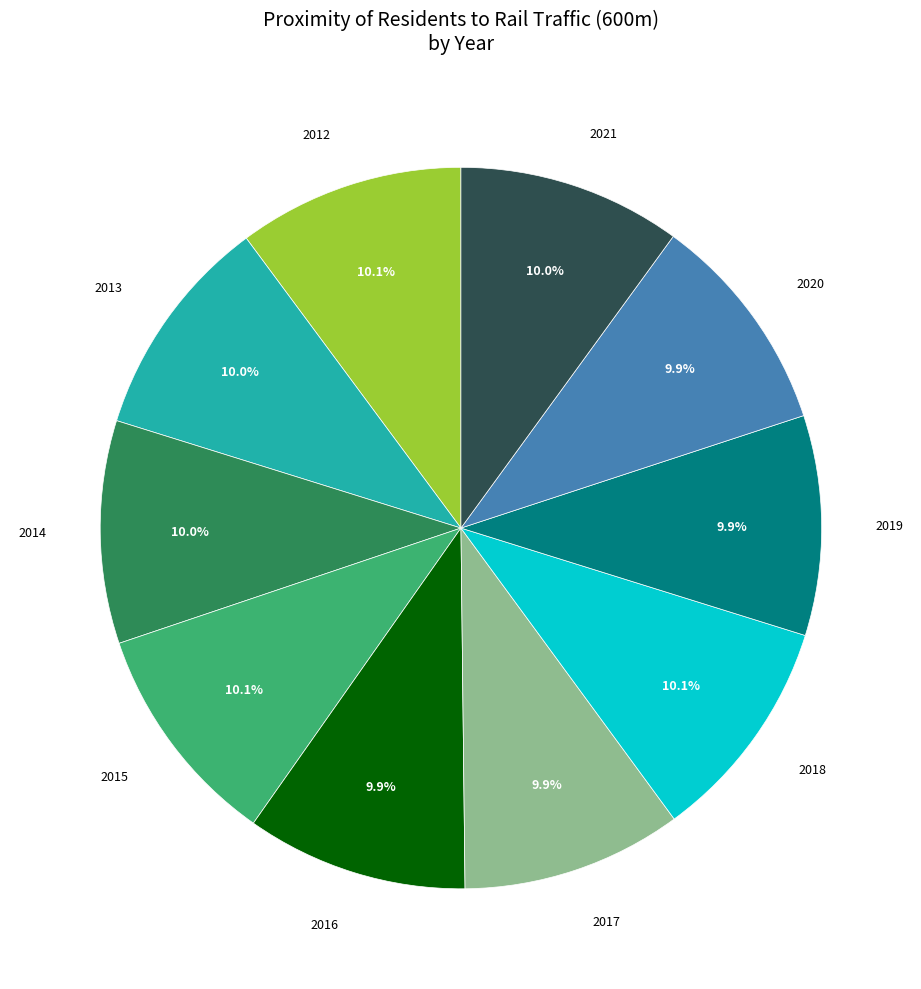

Is there any slice that represents more than half of the pie?

No